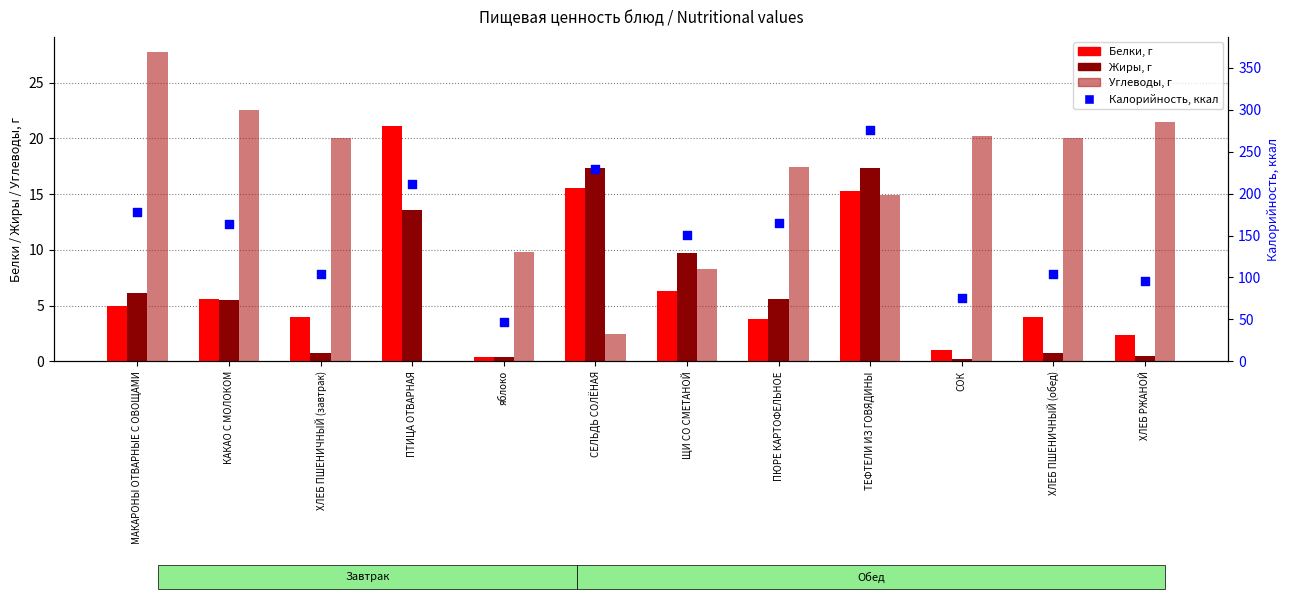

Which series contains the lowest Y value?

Углеводы